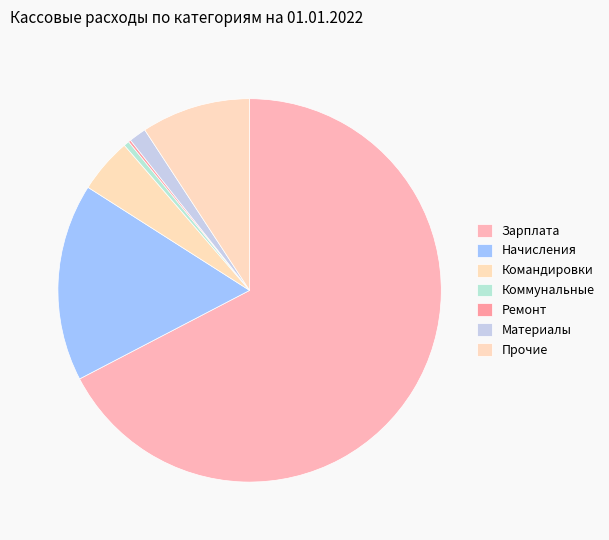

Which category has the biggest portion of the pie?

Зарплата